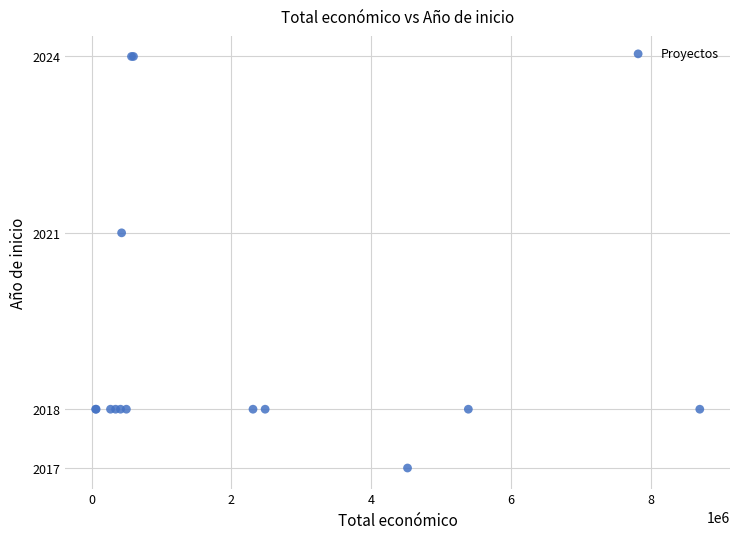

What Y value in the scatter plot is closest to 2020?

2021